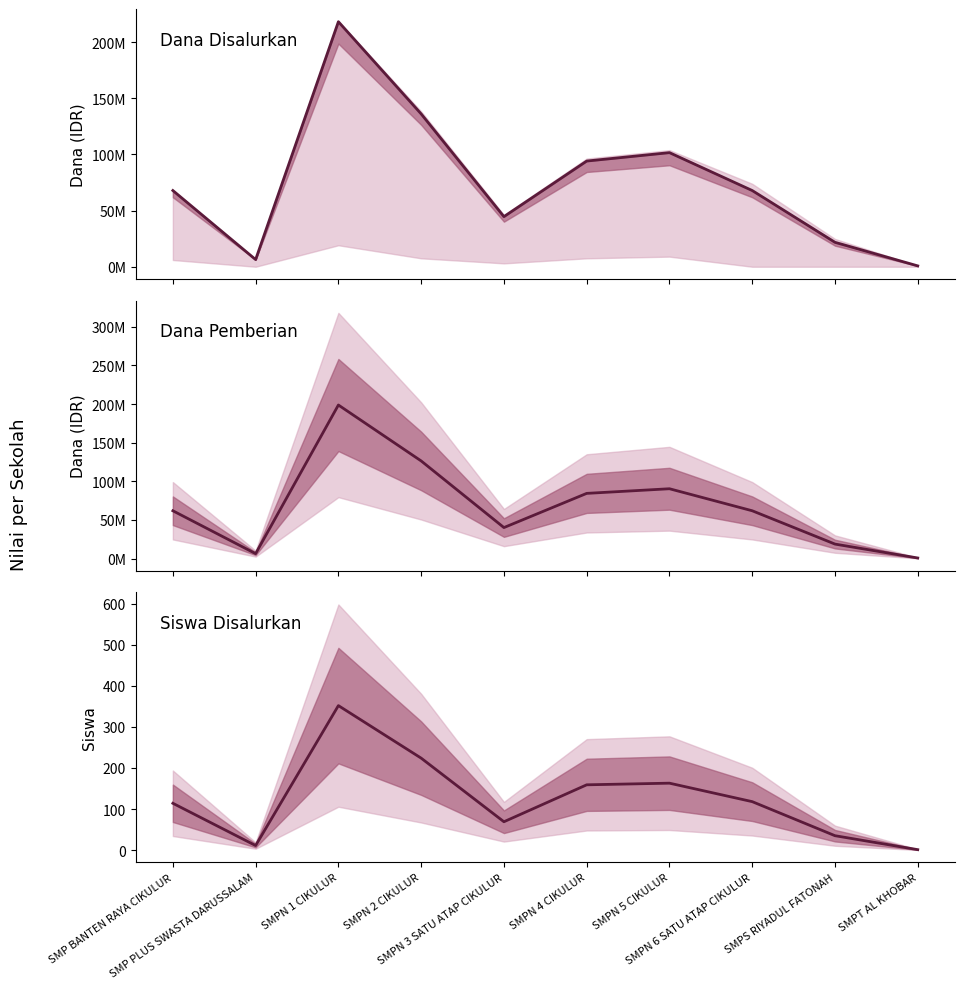

How many data points in Siswa Disalurkan are above 118?

4